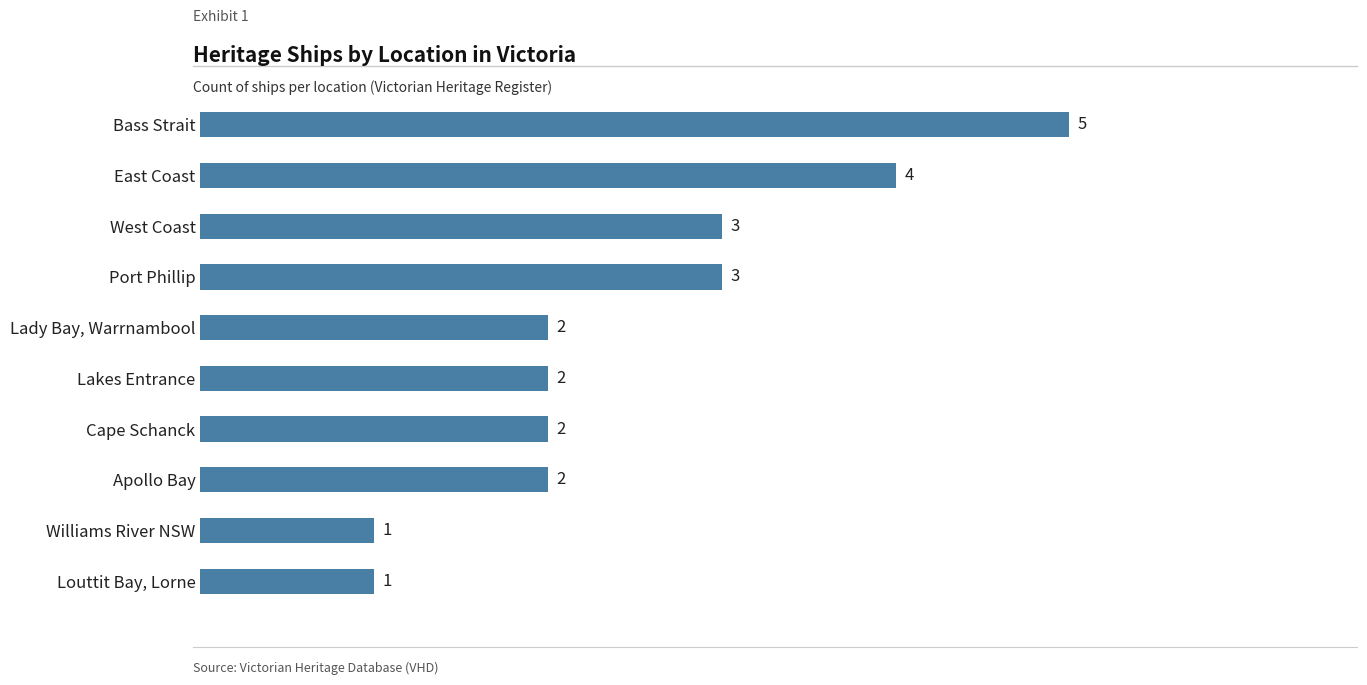

Reading bottom to top, what are all the values shown in this chart?

Louttit Bay, Lorne=1	Williams River NSW=1	Apollo Bay=2	Cape Schanck=2	Lakes Entrance=2	Lady Bay, Warrnambool=2	Port Phillip=3	West Coast=3	East Coast=4	Bass Strait=5